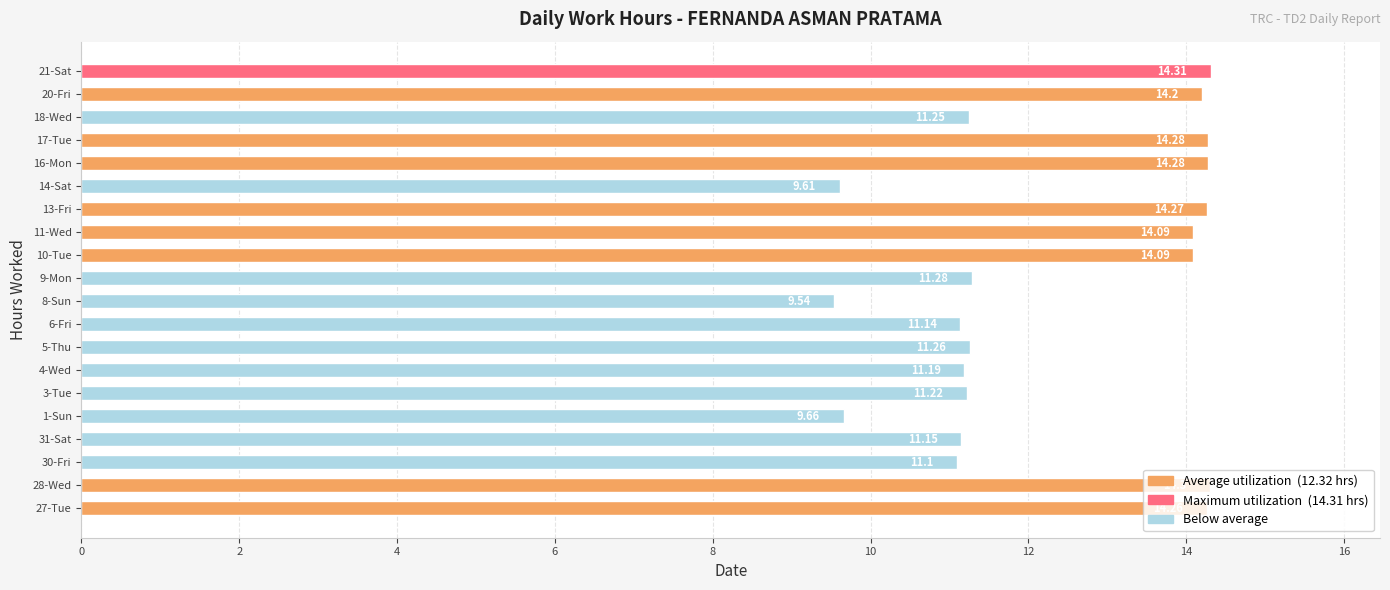

What is the difference between the values at 17-Tue and 4-Wed?

3.1